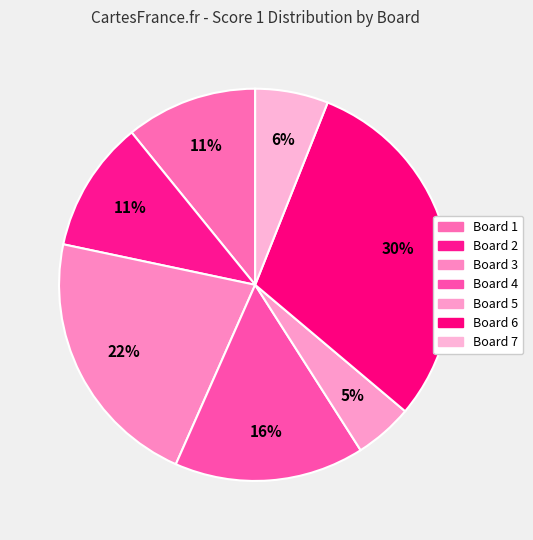

What is the largest slice in the pie chart?

Board 6